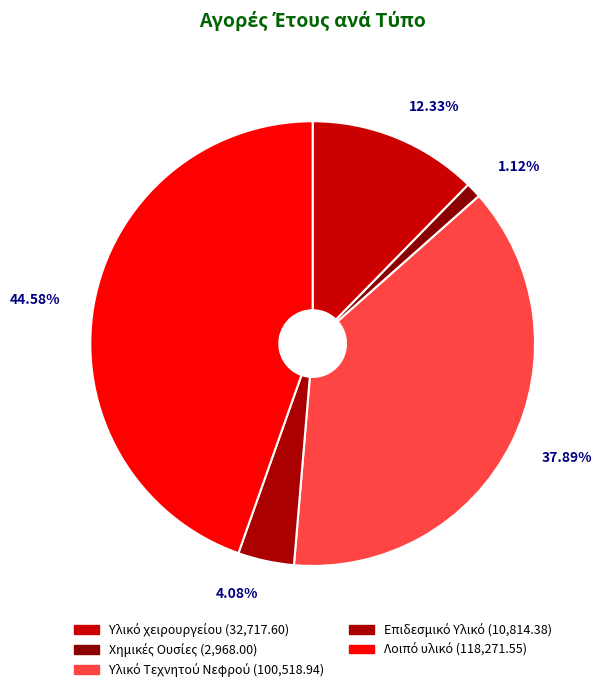

Count the number of slices in the pie.

5